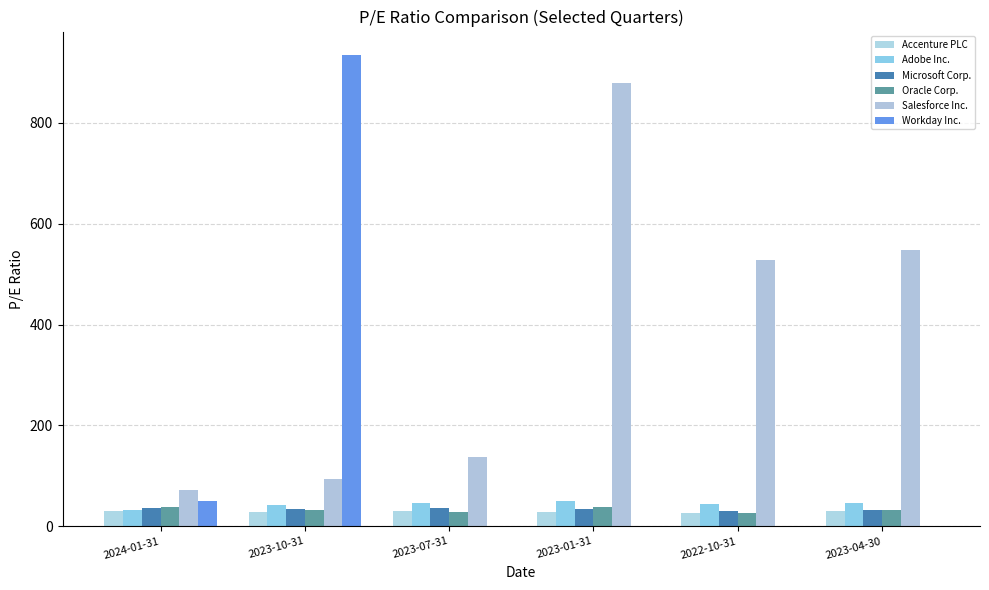

Are the bars horizontal?

No